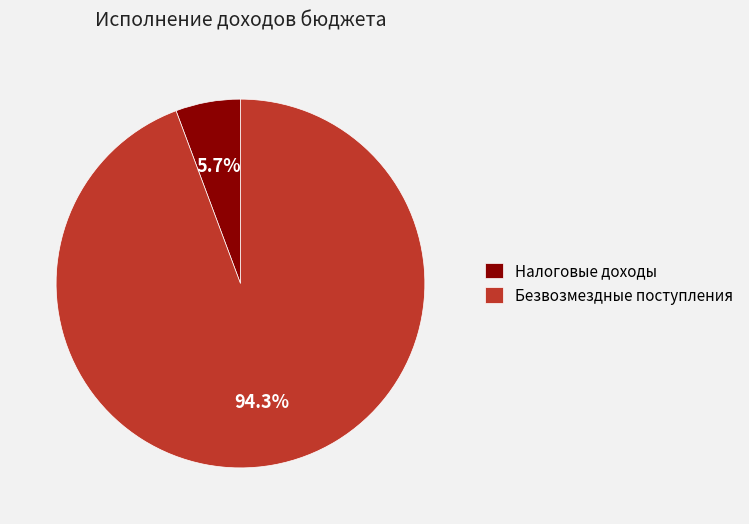

Combined, do Налоговые доходы and Безвозмездные поступления account for over 50%?

Yes